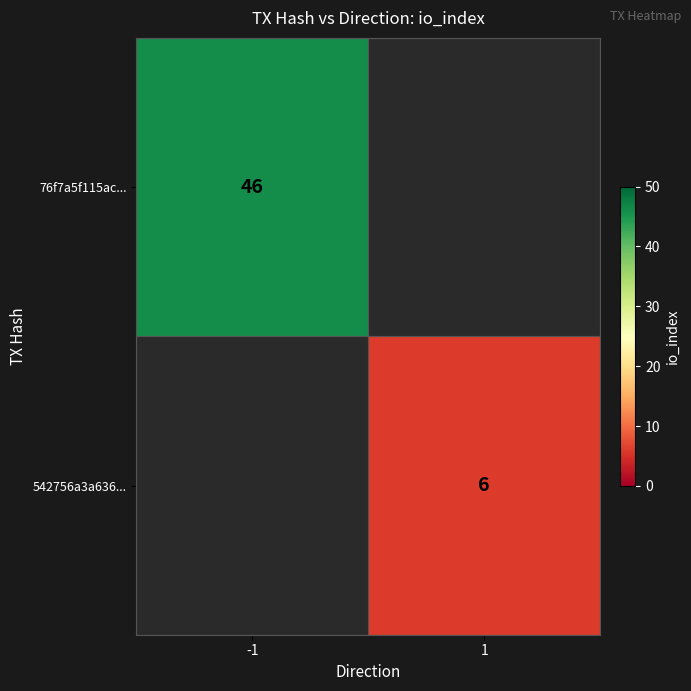

The 542756a3a636... series shows 6 at 1. True or false?

True